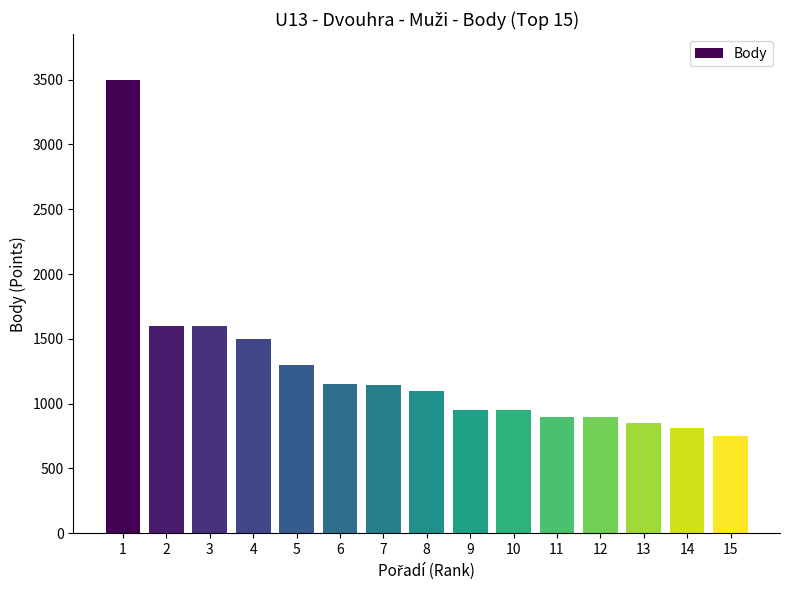

Where does the data first go above 1100?

1